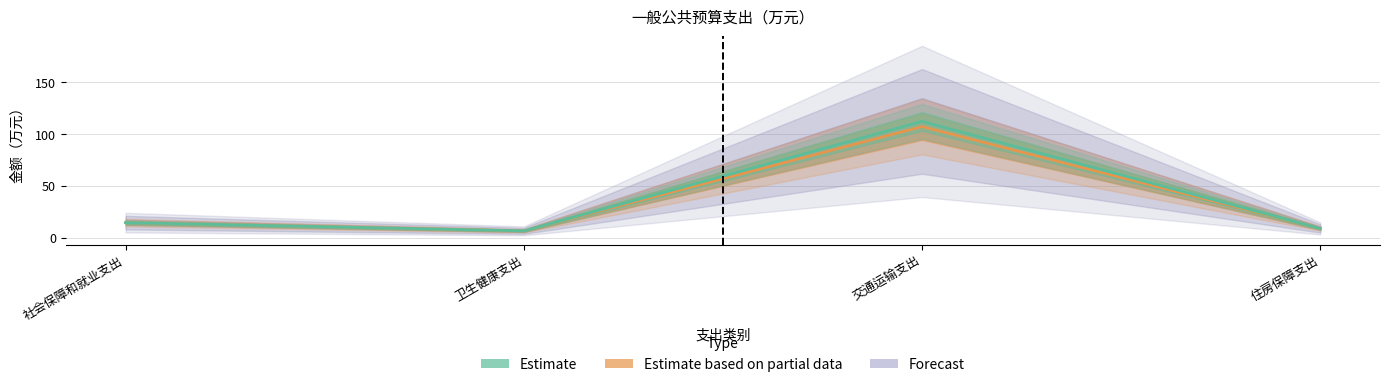

How many lines are shown in the chart?

2